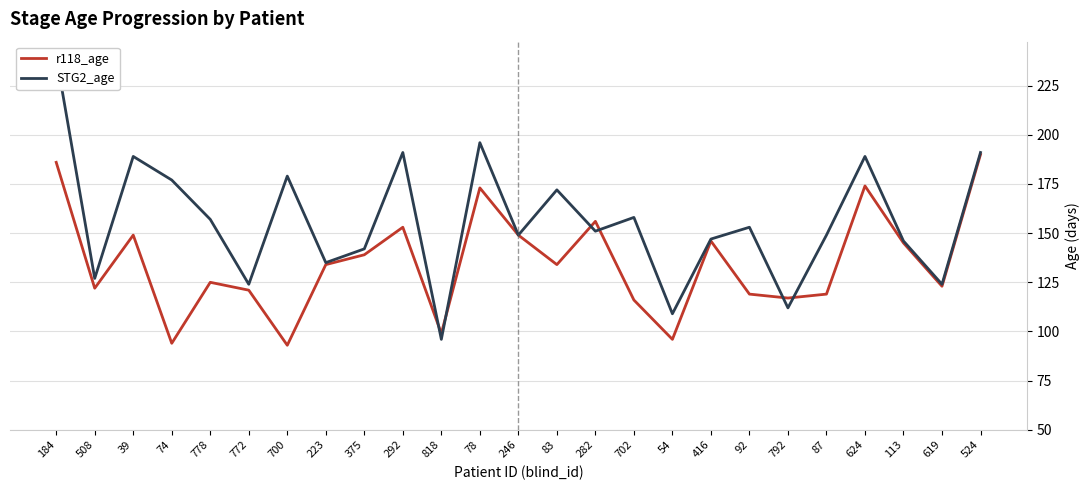

Reading right to left, extract all data points from this chart.

r118_age: 524=190	619=123	113=145	624=174	87=119	792=117	92=119	416=146	54=96	702=116	282=156	83=134	246=149	78=173	818=99	292=153	375=139	223=134	700=93	772=121	778=125	74=94	39=149	508=122	184=186
STG2_age: 524=191	619=124	113=146	624=189	87=149	792=112	92=153	416=147	54=109	702=158	282=151	83=172	246=149	78=196	818=96	292=191	375=142	223=135	700=179	772=124	778=157	74=177	39=189	508=127	184=240